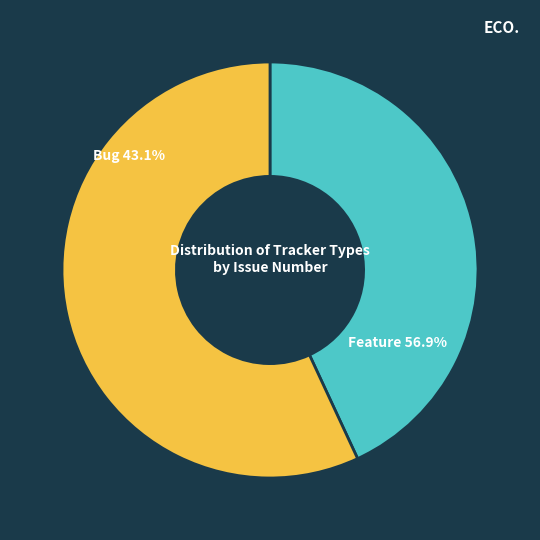

Is the sum of Feature and Bug greater than half?

Yes